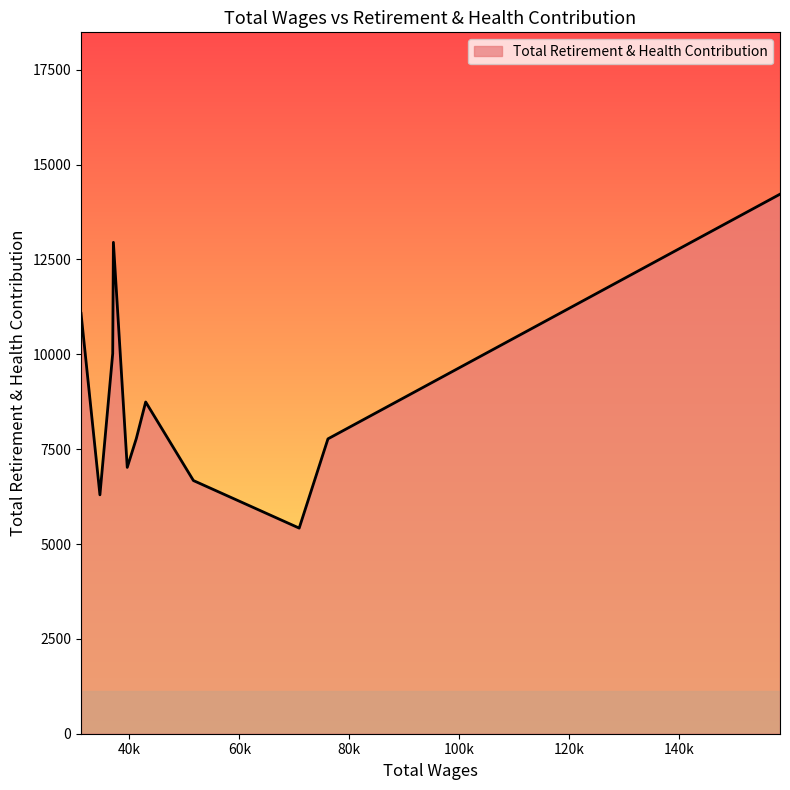

How many lines are shown in the chart?

1